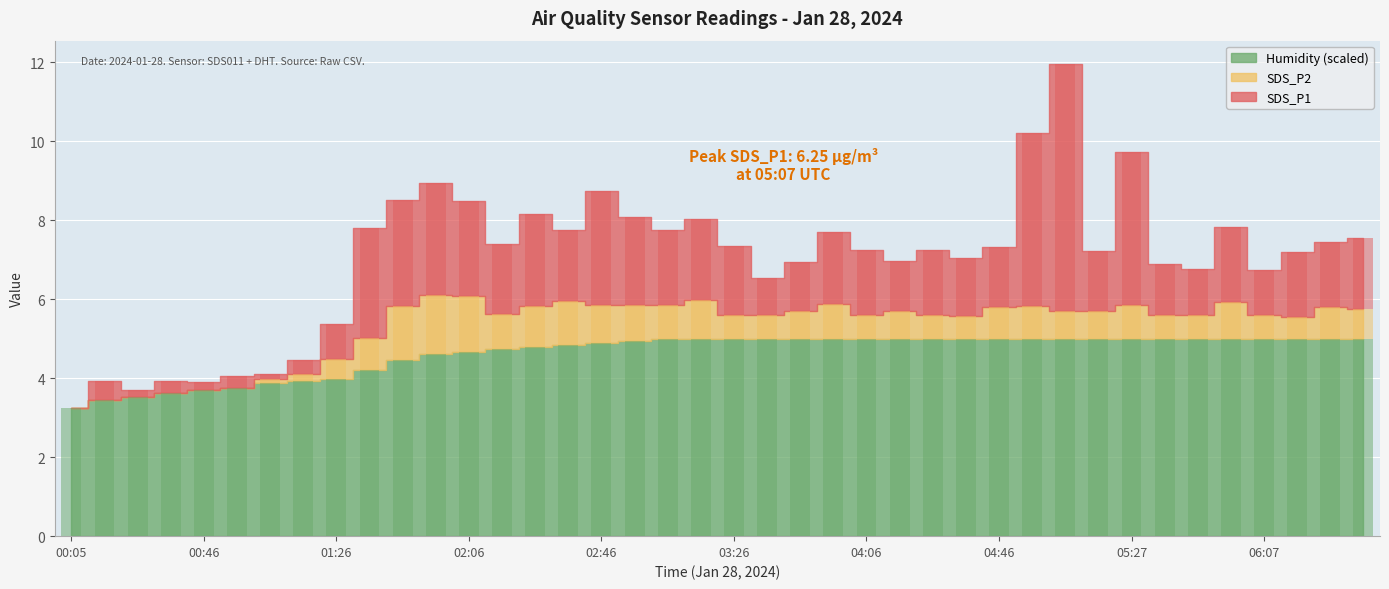

What value does the Humidity series have at 00:15?

3.4